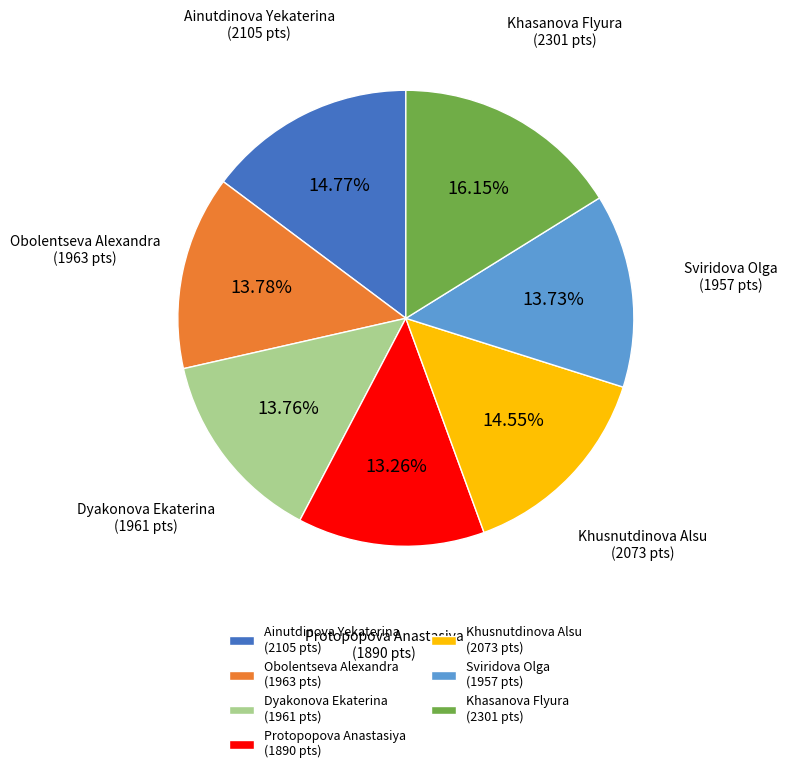

To the nearest percent, what is the difference between the Protopopova Anastasiya and Khusnutdinova Alsu slice percentages?

1%